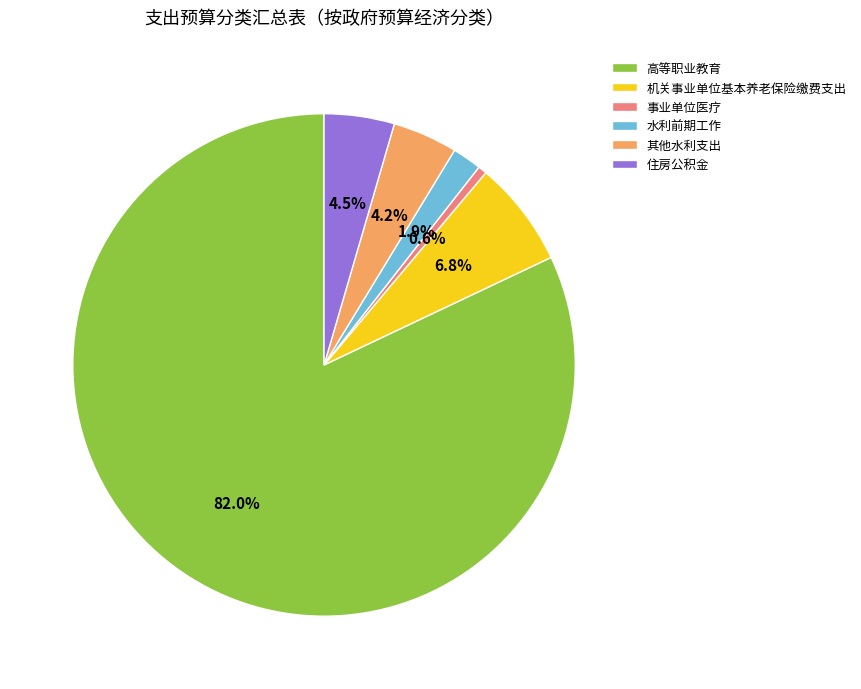

Which has a higher value, 住房公积金 or 高等职业教育?

高等职业教育